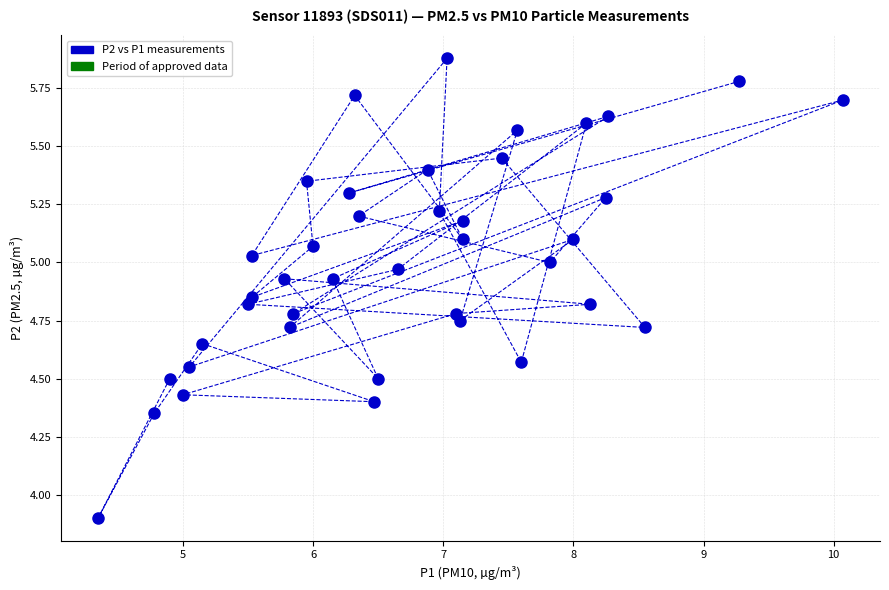

What is the range of Y values (max minus min)?

2.0